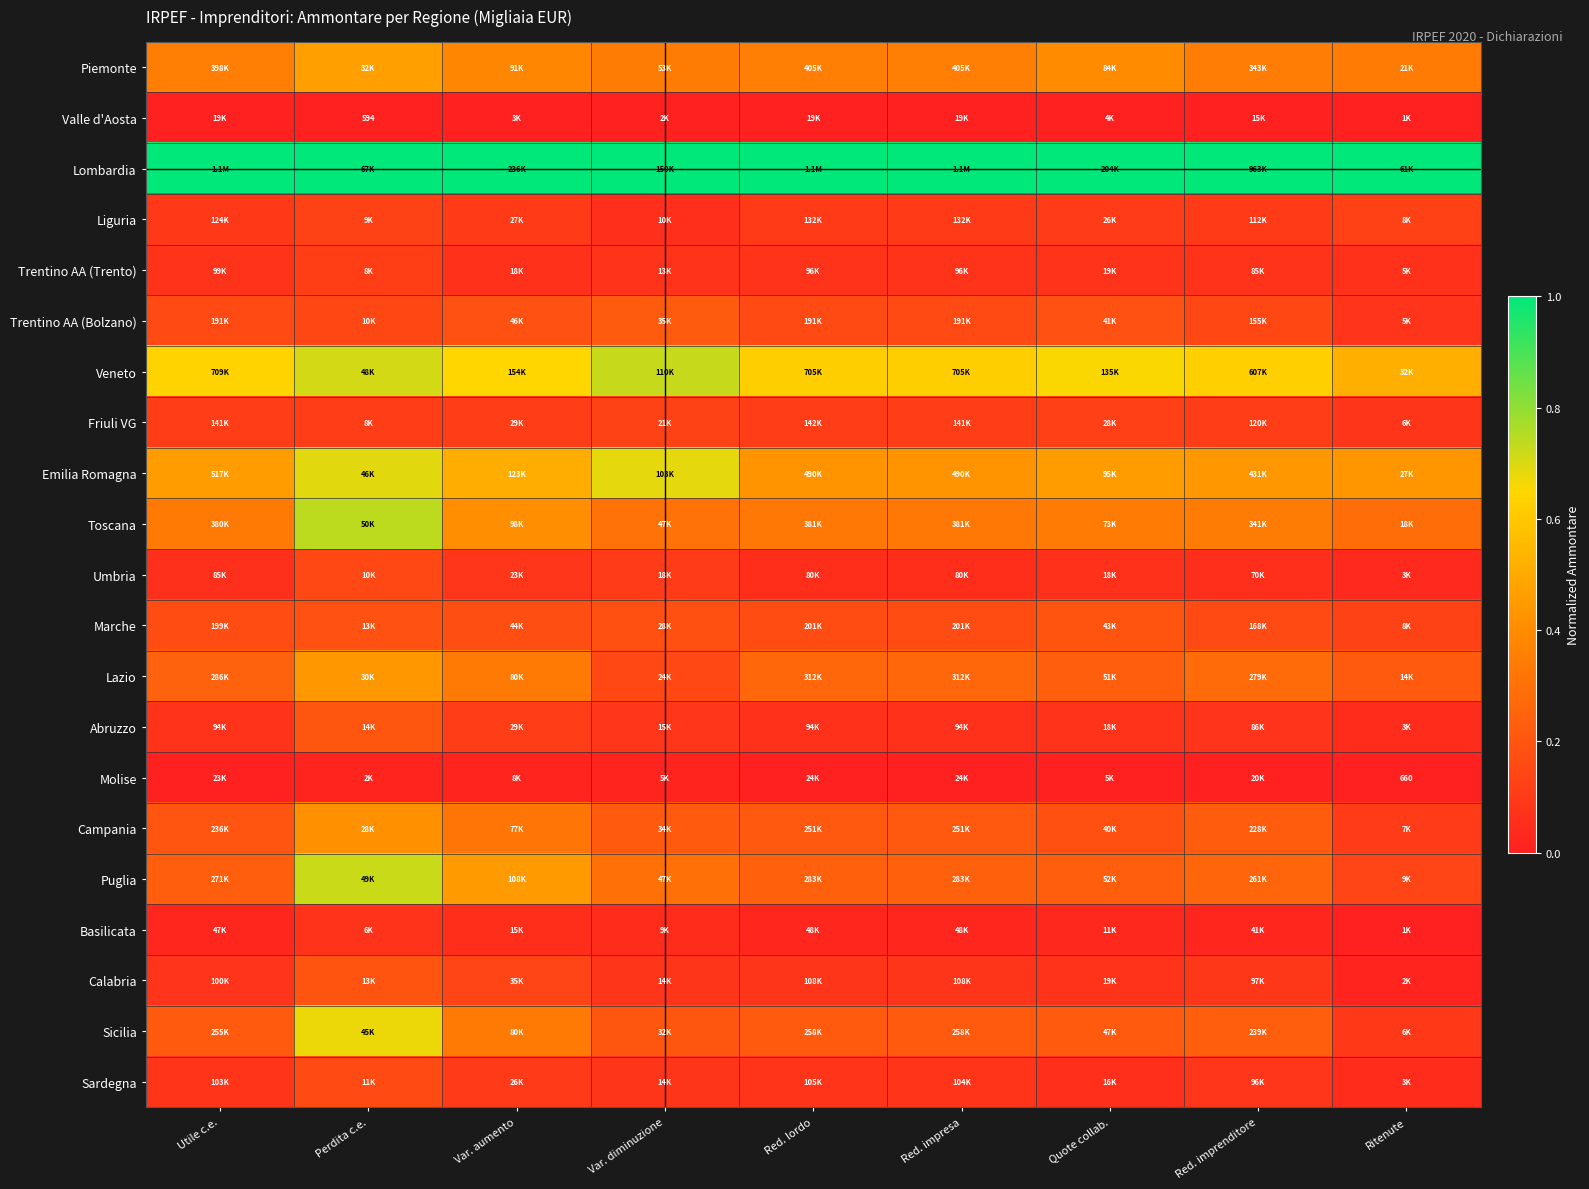

The Trentino AA (Trento) series shows 0.1 at Utile c.e.. True or false?

True